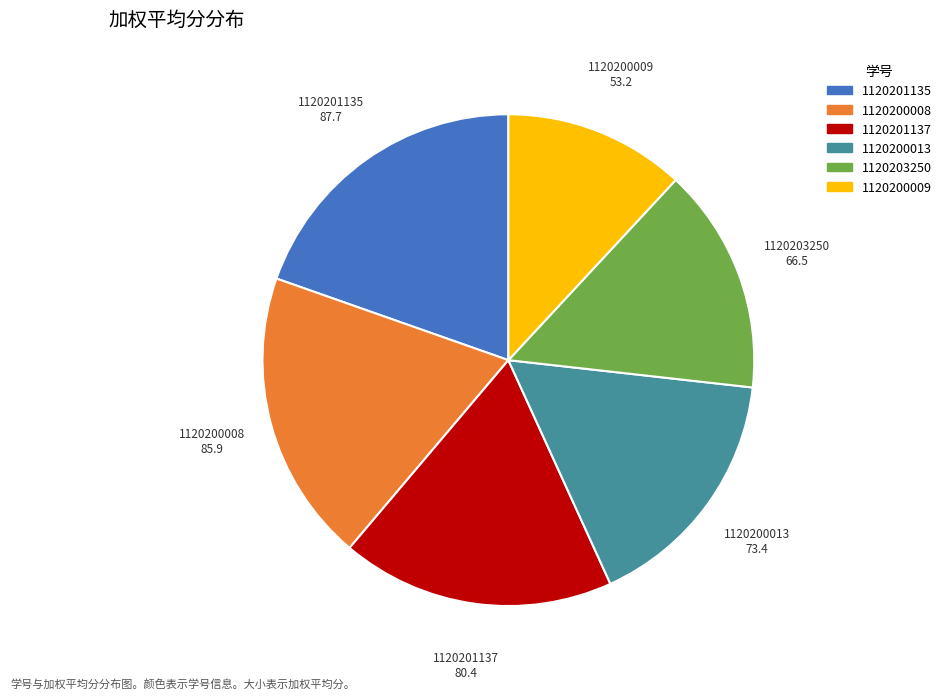

What is the ratio of the value at 1120201137 to the value at 1120200013?

1.1